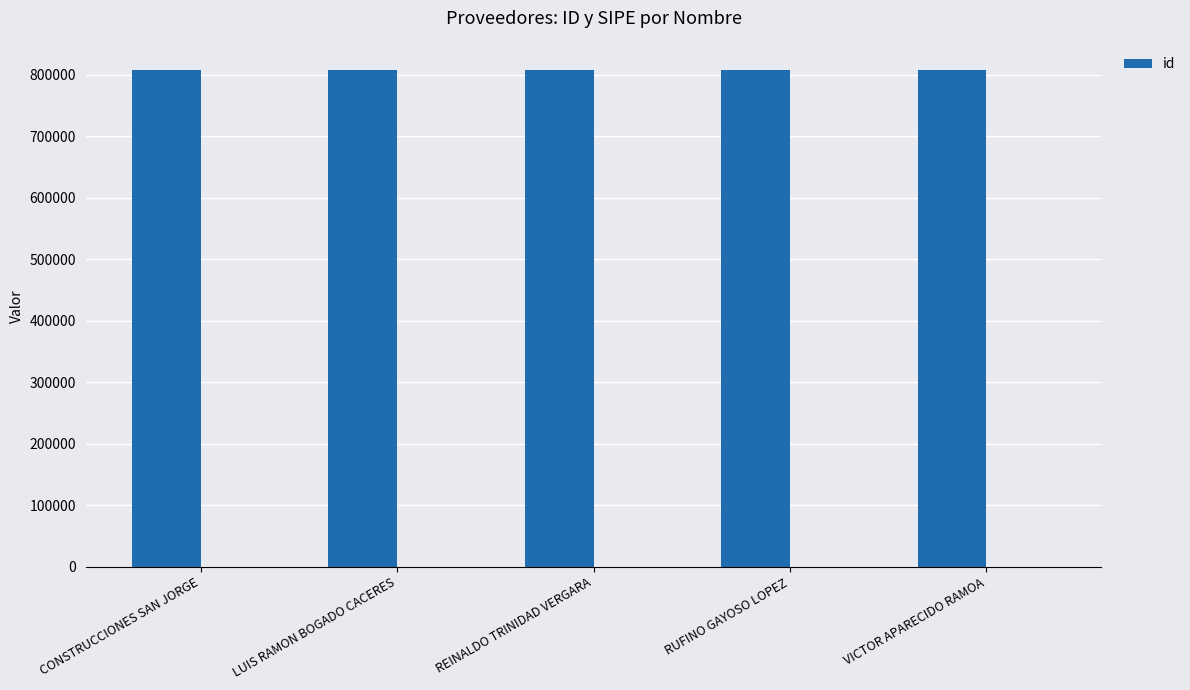

How many data points are less than 808521?

2